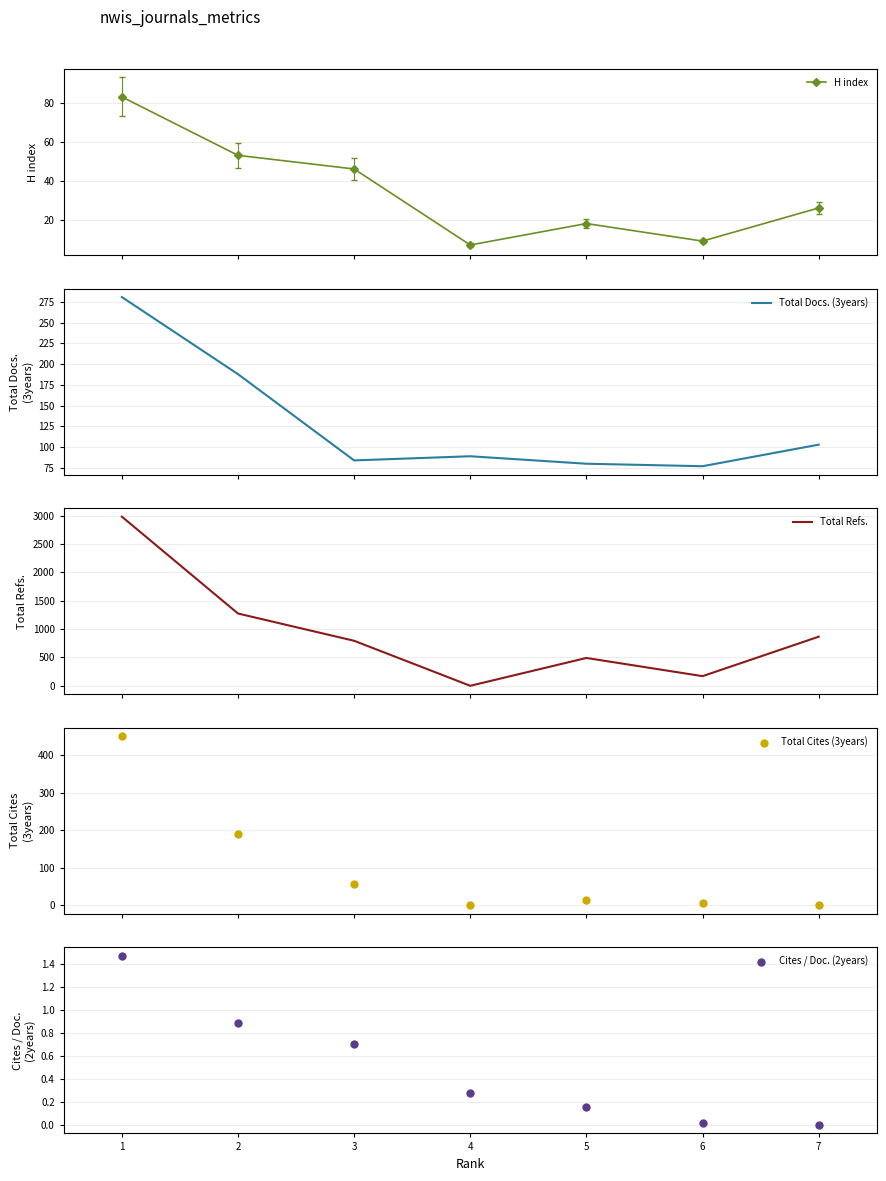

At how many categories does at least one series exceed 2908?

1